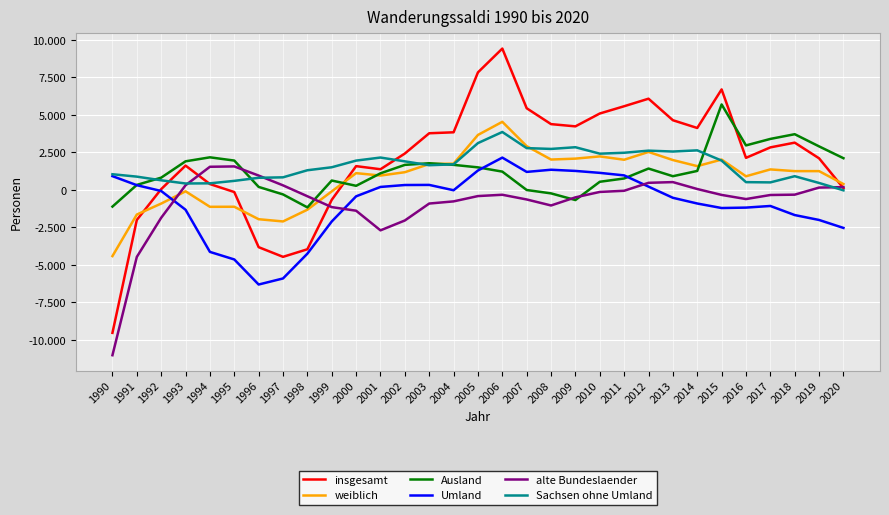

What is the spread (max minus min) of values at 1994?

6297